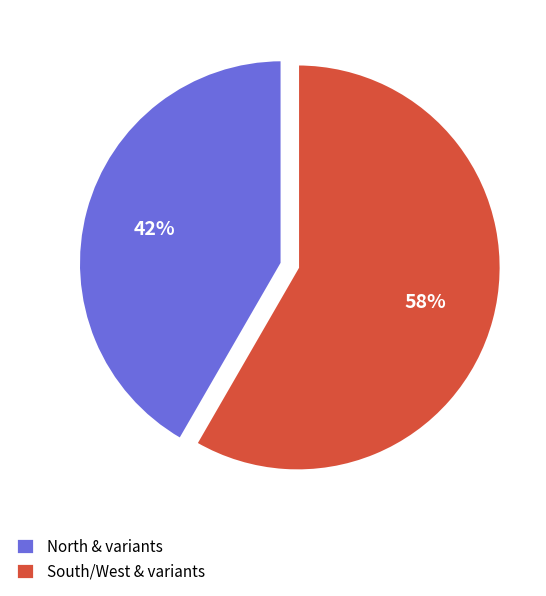

The South/West & variants slice represents 70% of the pie. True or false?

False